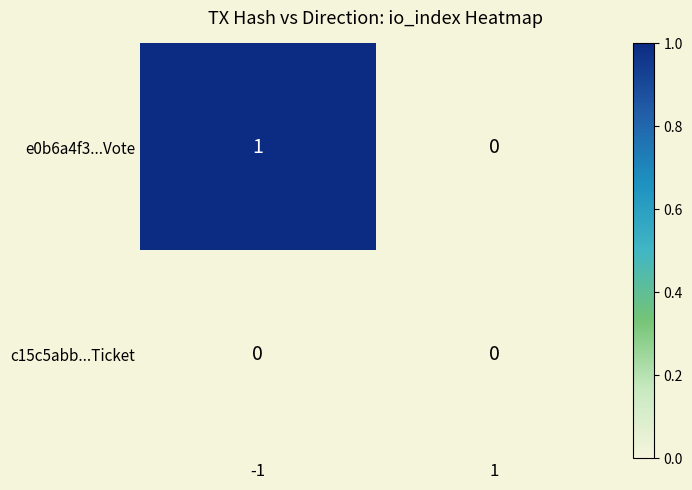

At which category is the sum across all series the highest?

-1